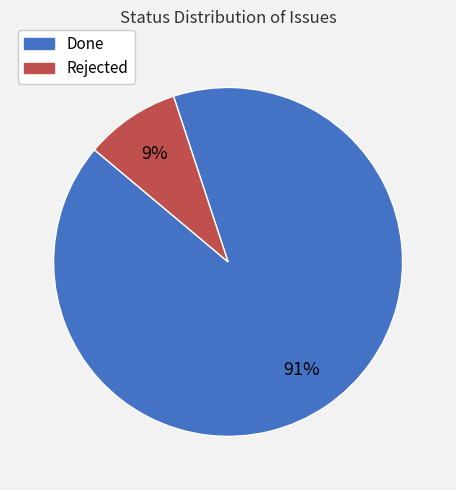

The Done slice represents 78% of the pie. True or false?

False